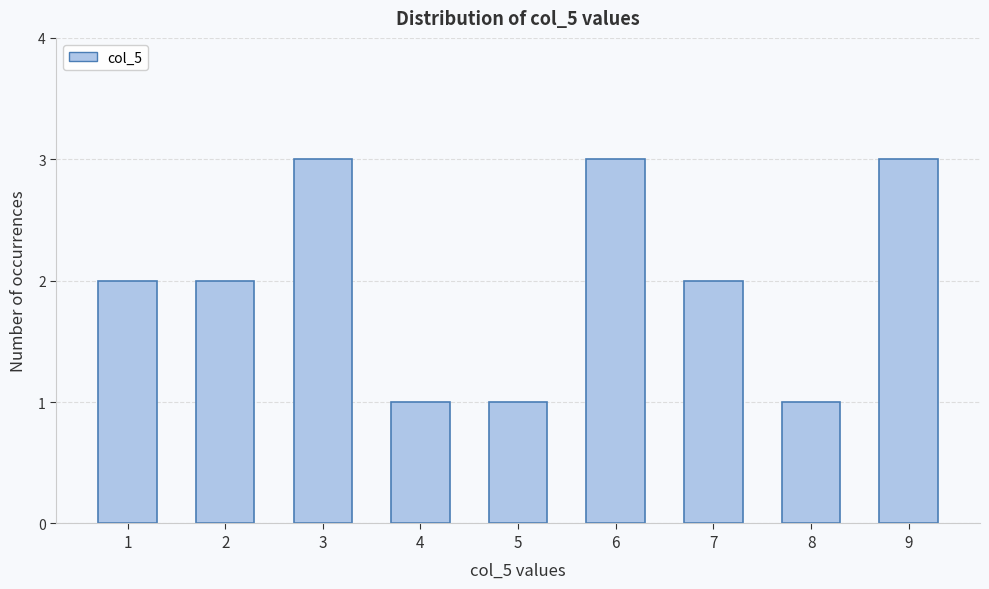

Reading left to right, list all the values displayed in this chart.

1=2	2=2	3=3	4=1	5=1	6=3	7=2	8=1	9=3